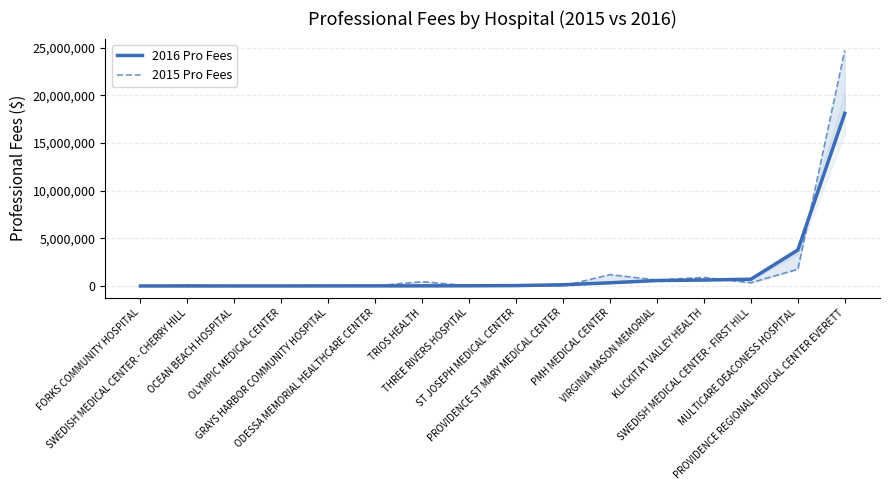

At how many categories does at least one series exceed 3416774?

2